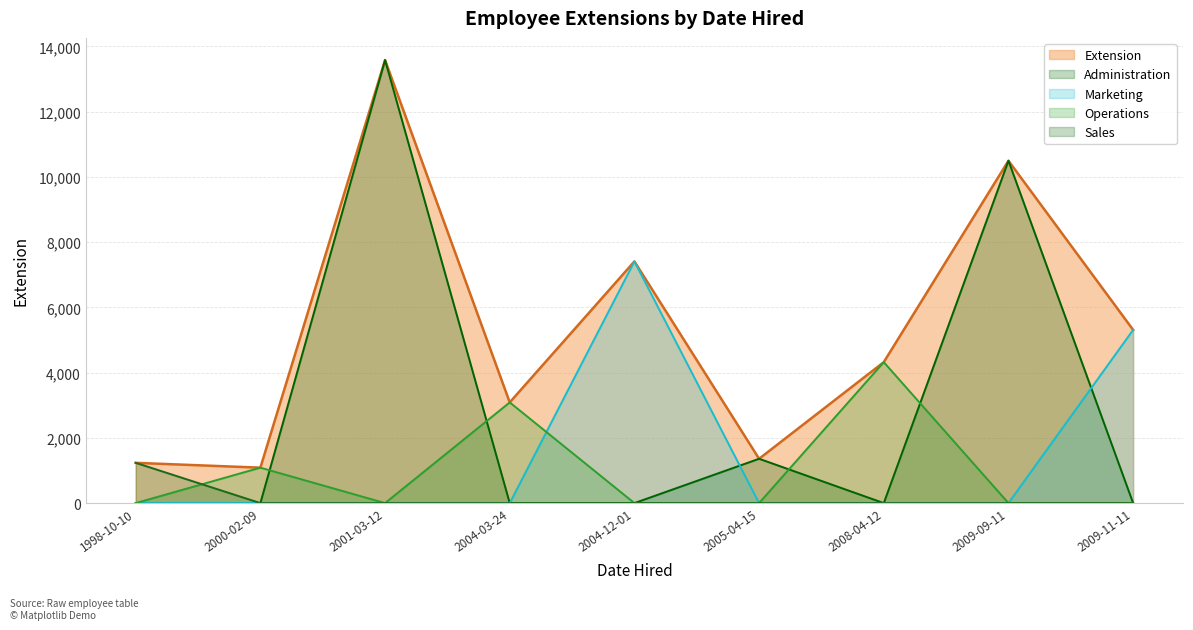

What is the minimum value shown in the chart?

0